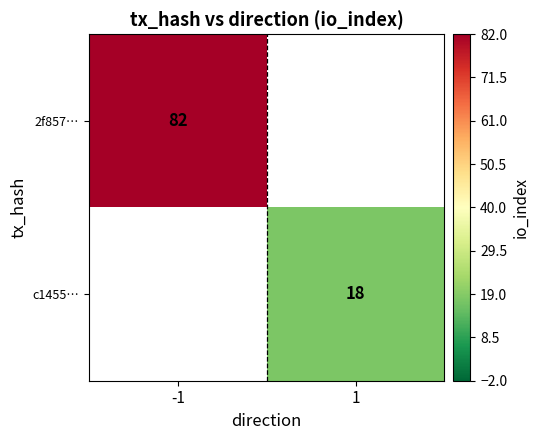

True or false: c1455… has a value of 30 at 1.

False